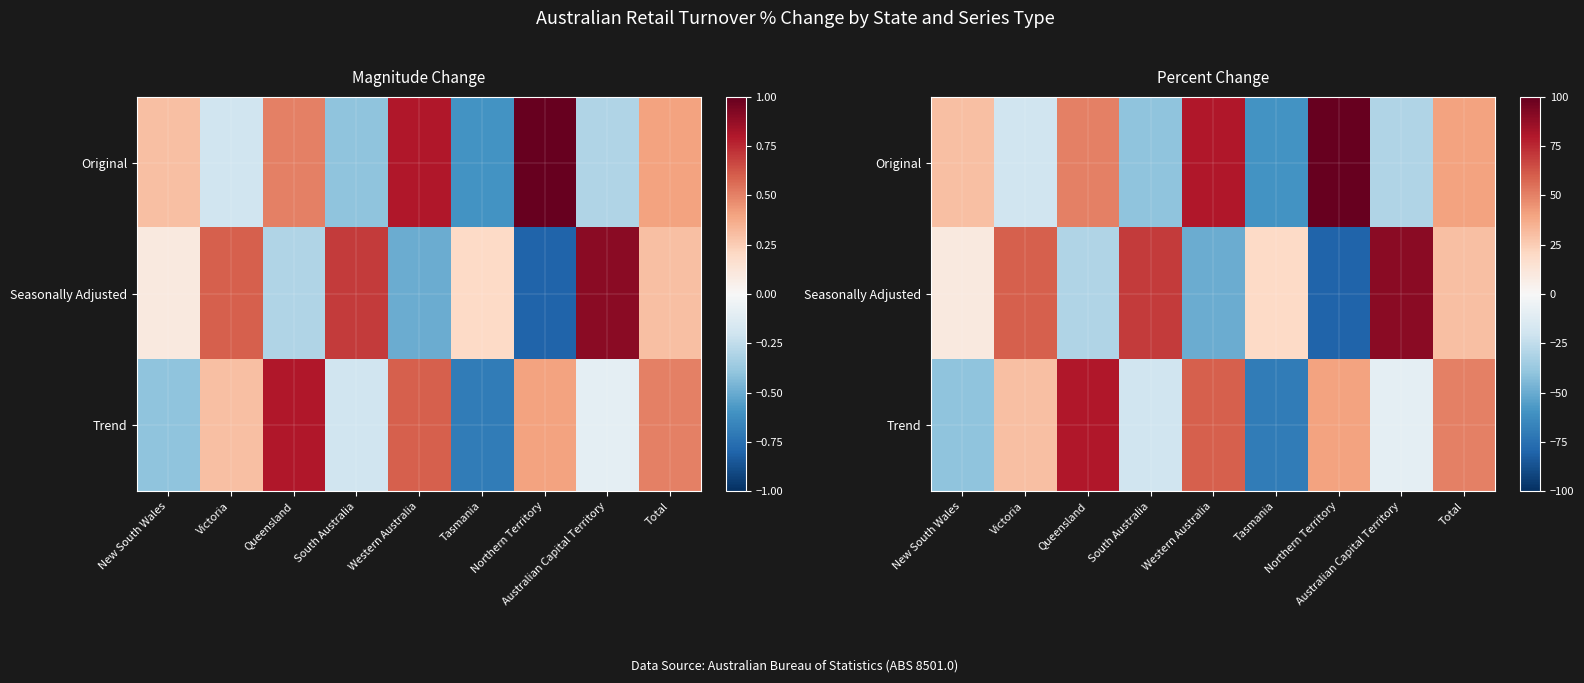

How many data points in Trend are above 30?

4